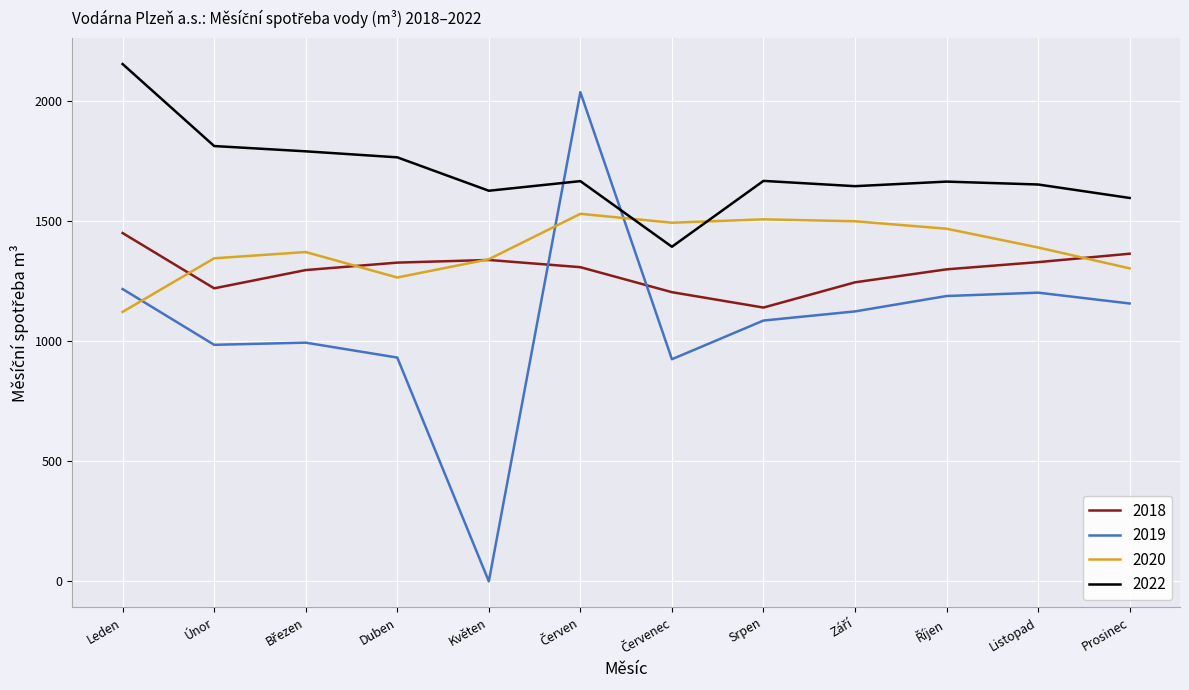

Count the number of categories in the chart.

12